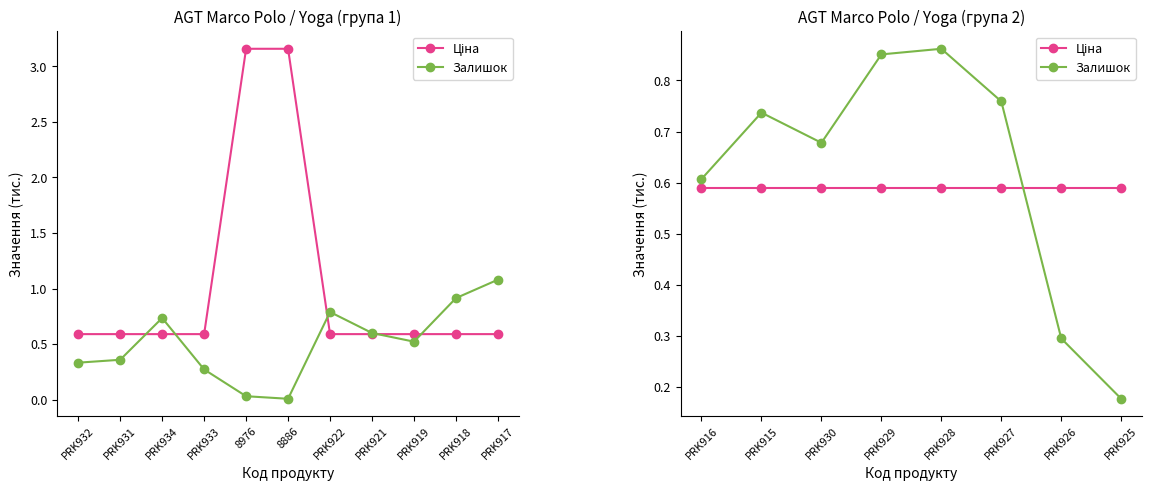

How many times do Ціна and Залишок cross each other?

1